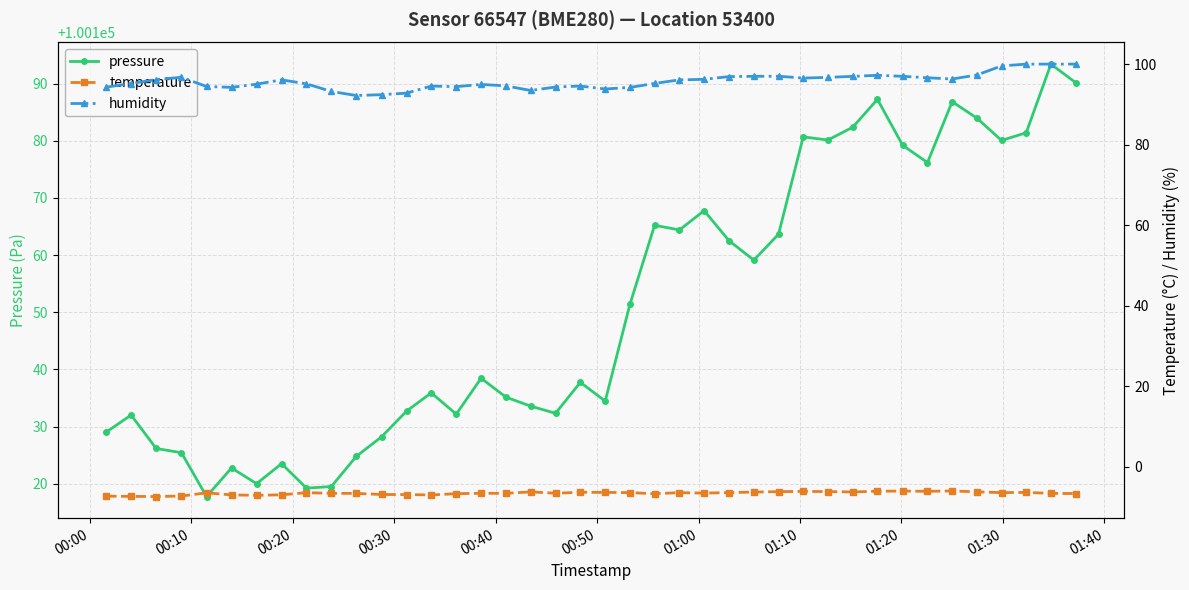

Which series has the widest spread of values?

pressure